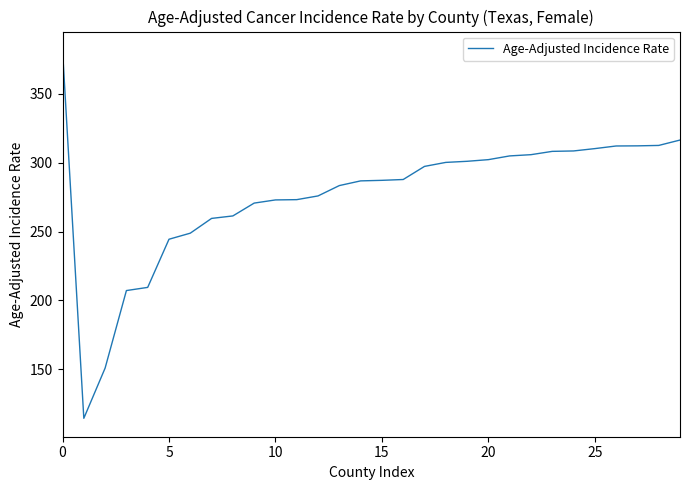

What is the difference between the maximum and minimum values?

267.0